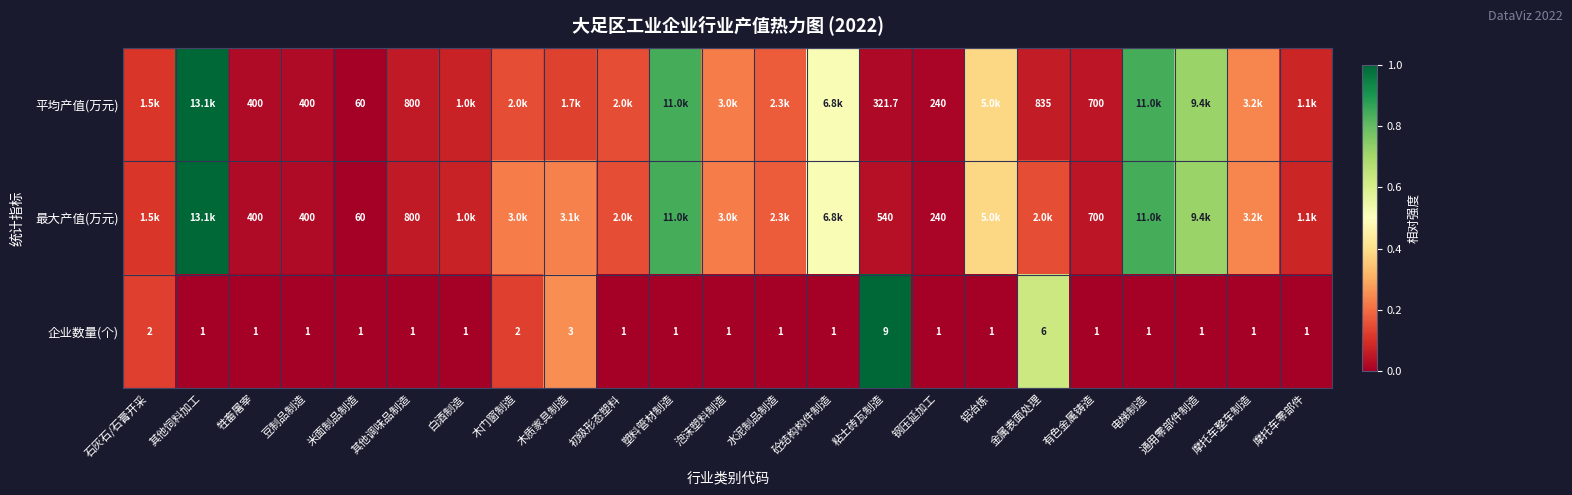

Where is 企业数量(个) nearest to the value 5?

金属表面处理